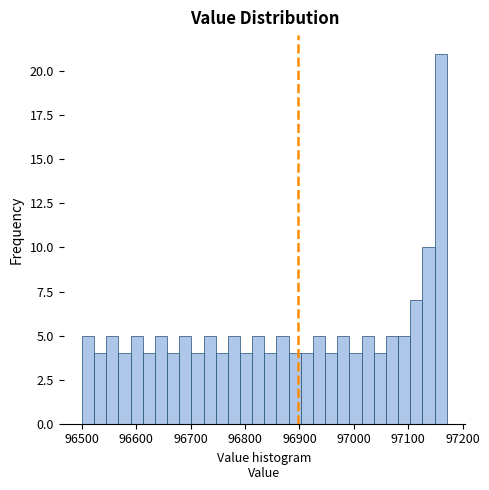

Read against the x-axis, roughly where is the centre of the tallest bar?

97160